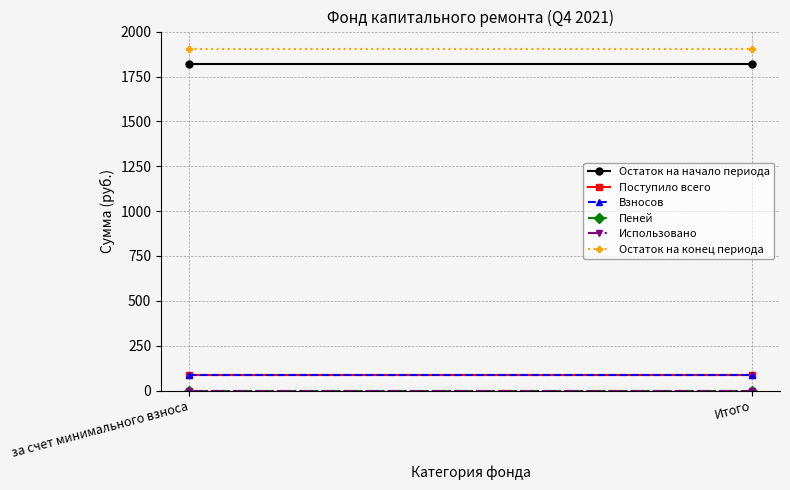

At за счет минимального взноса, list the series in order from smallest to largest.

Пеней, Использовано, Поступило всего, Взносов, Остаток на начало периода, Остаток на конец периода